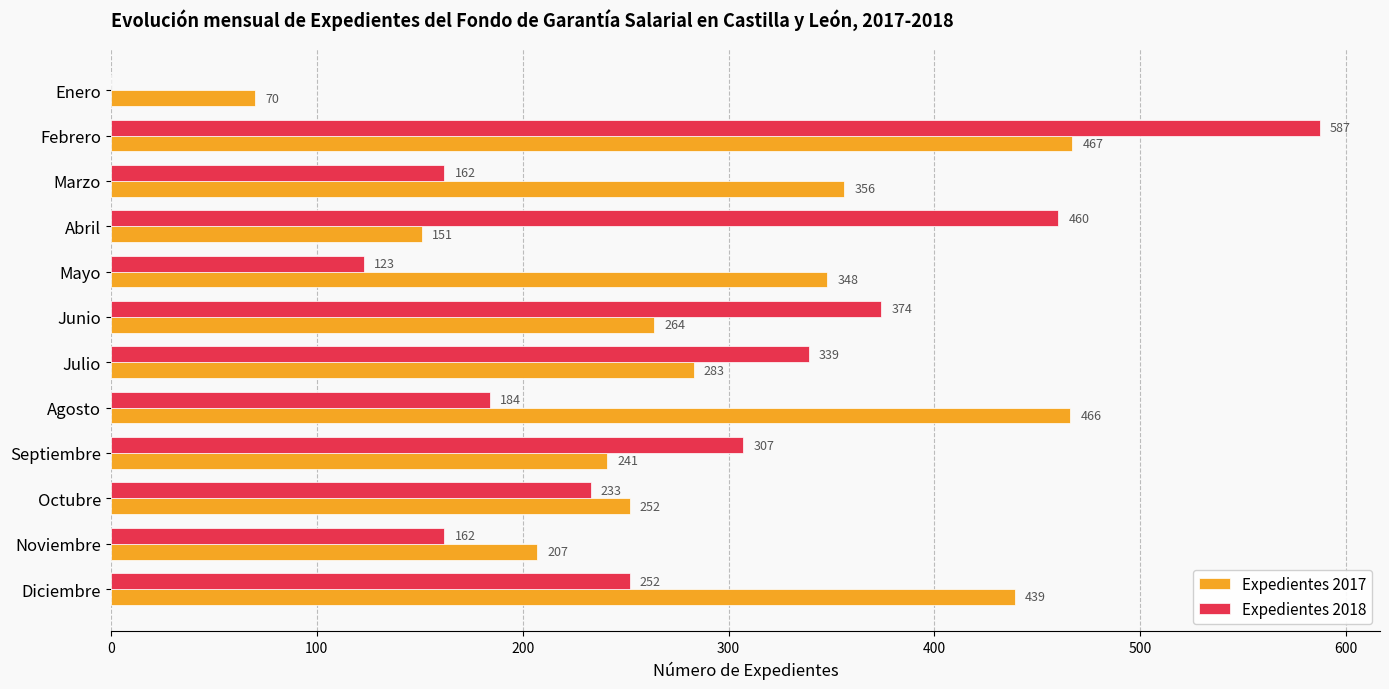

Read the Expedientes 2018 value at Julio, to the nearest 100.

300